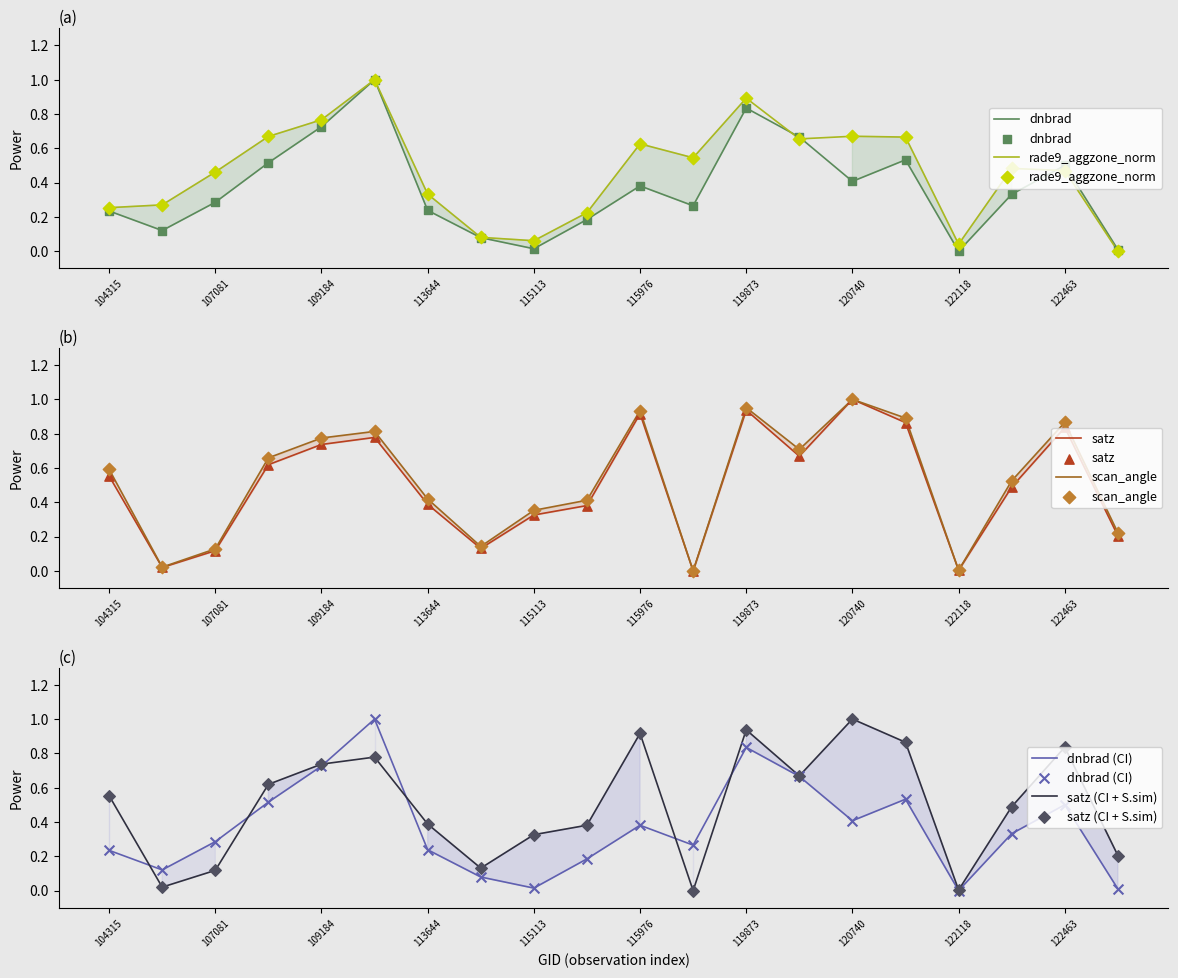

Which series reaches the minimum Y coordinate?

dnbrad